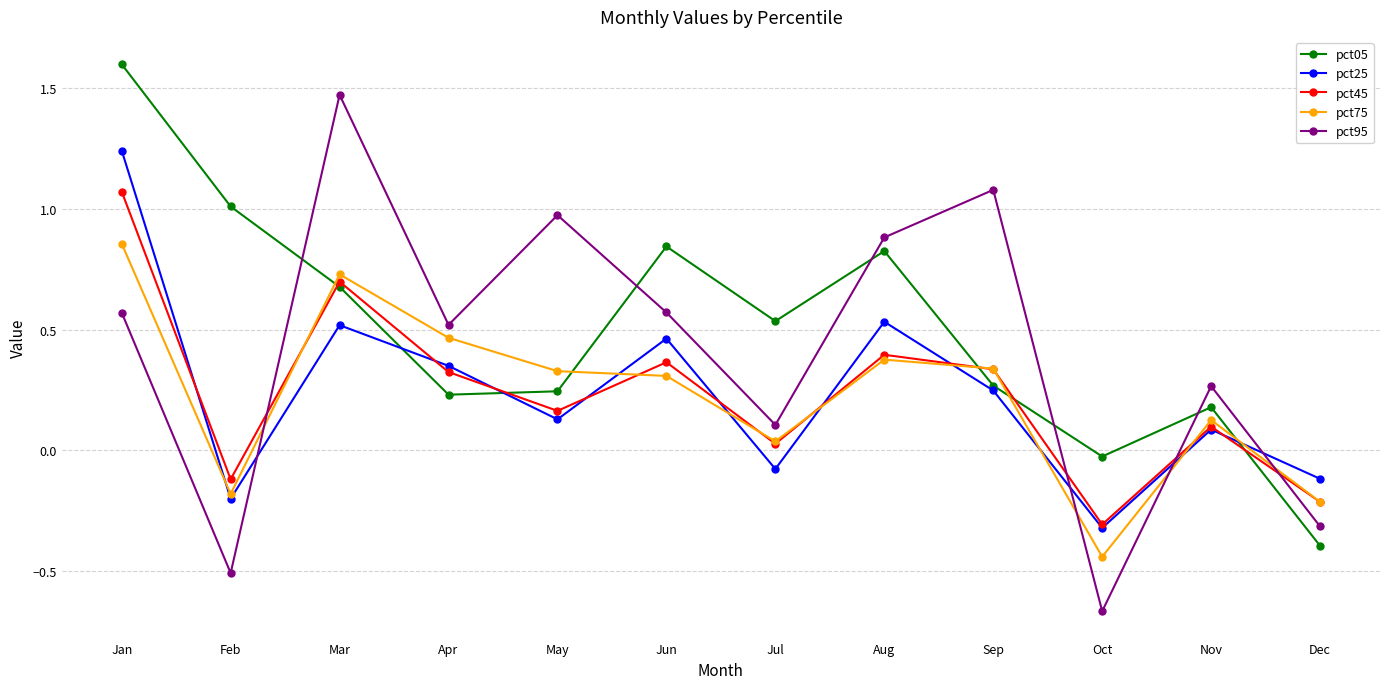

What are all the series names shown in the legend?

pct05, pct25, pct45, pct75, pct95